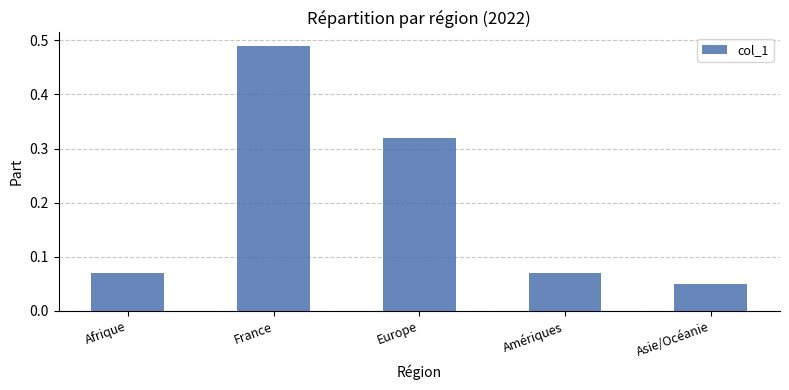

The value at Europe is 0.1. True or false?

False